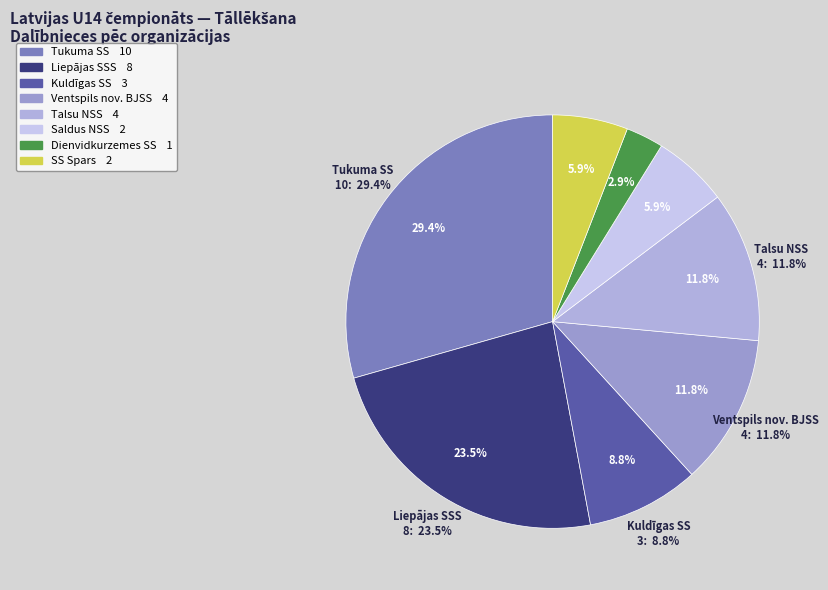

How much of the chart is everything except Talsu NSS?

88.2%